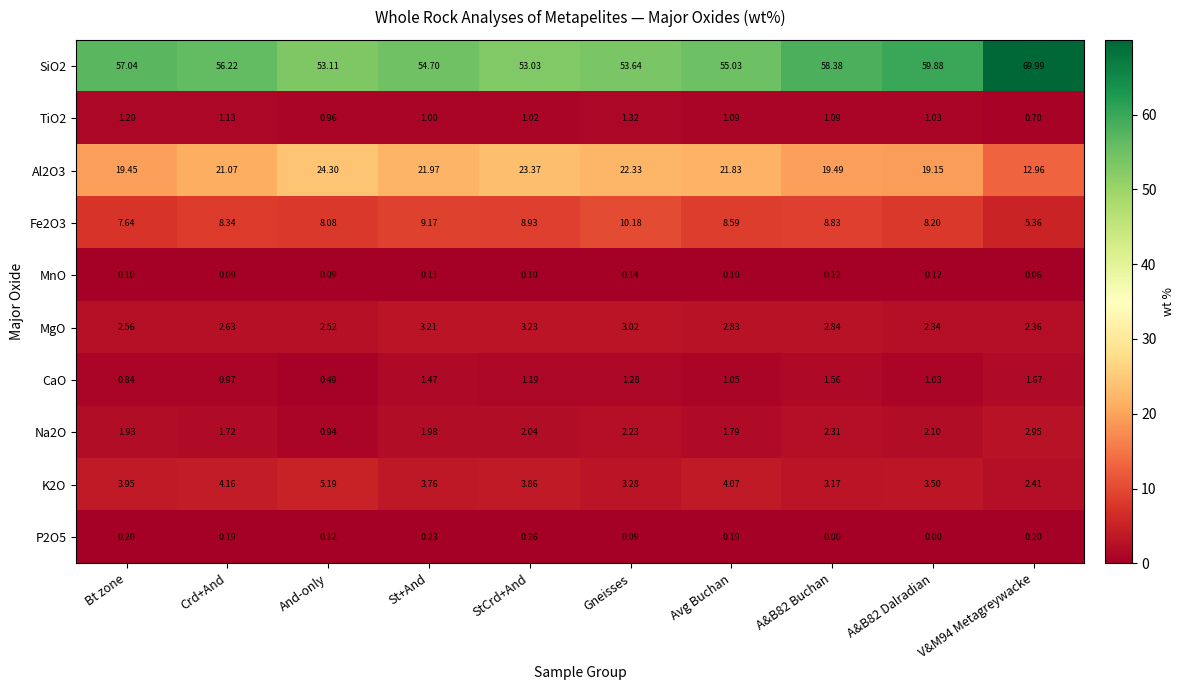

At how many categories does at least one series exceed 25?

10